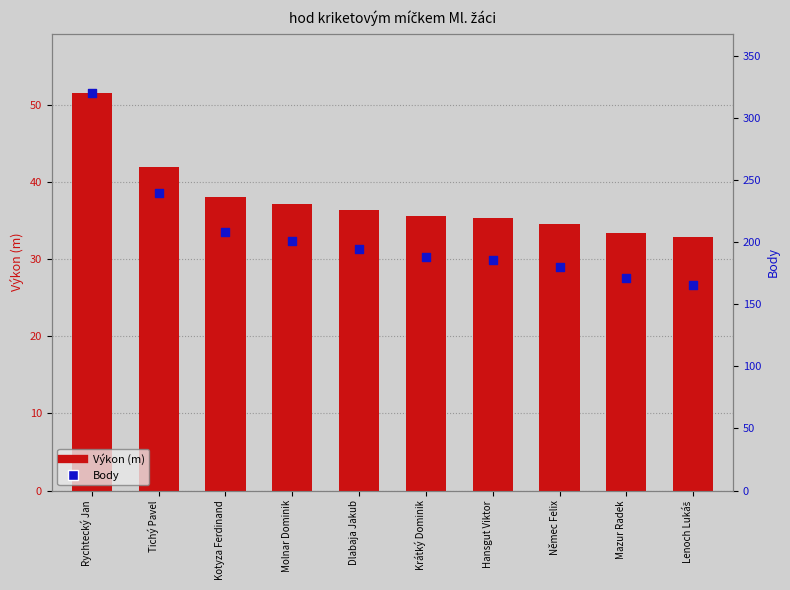

Which series has the largest Y range (max minus min)?

Body